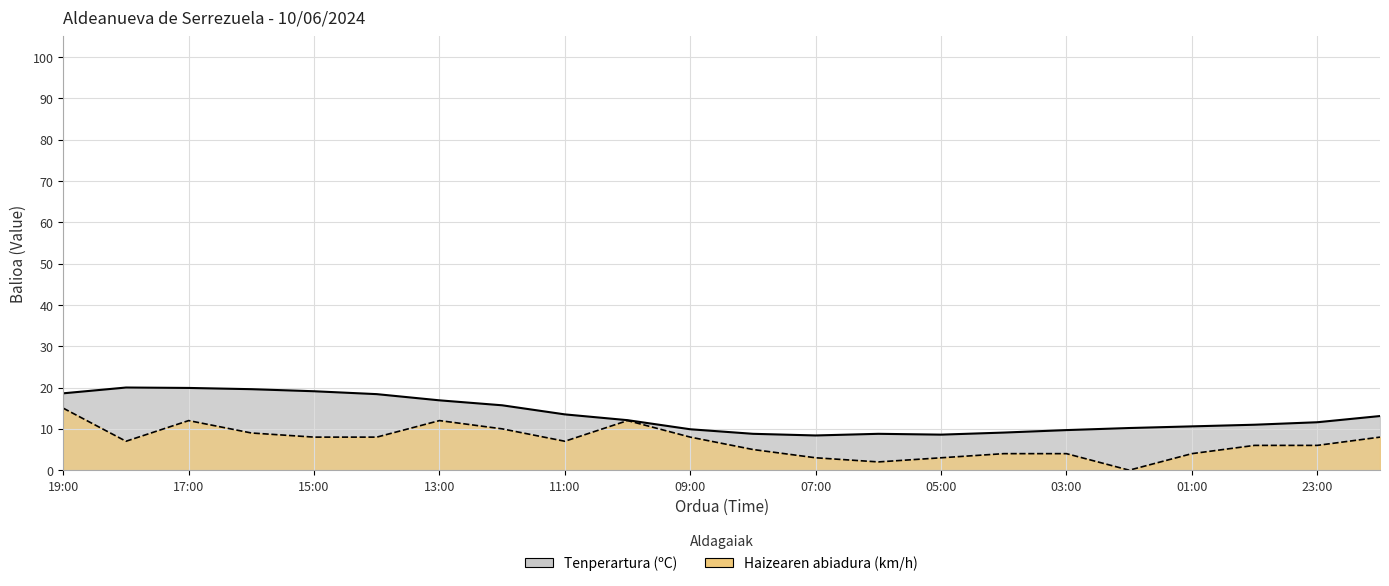

Which category has the highest value in the Tenperartura (ºC) series?

18:00